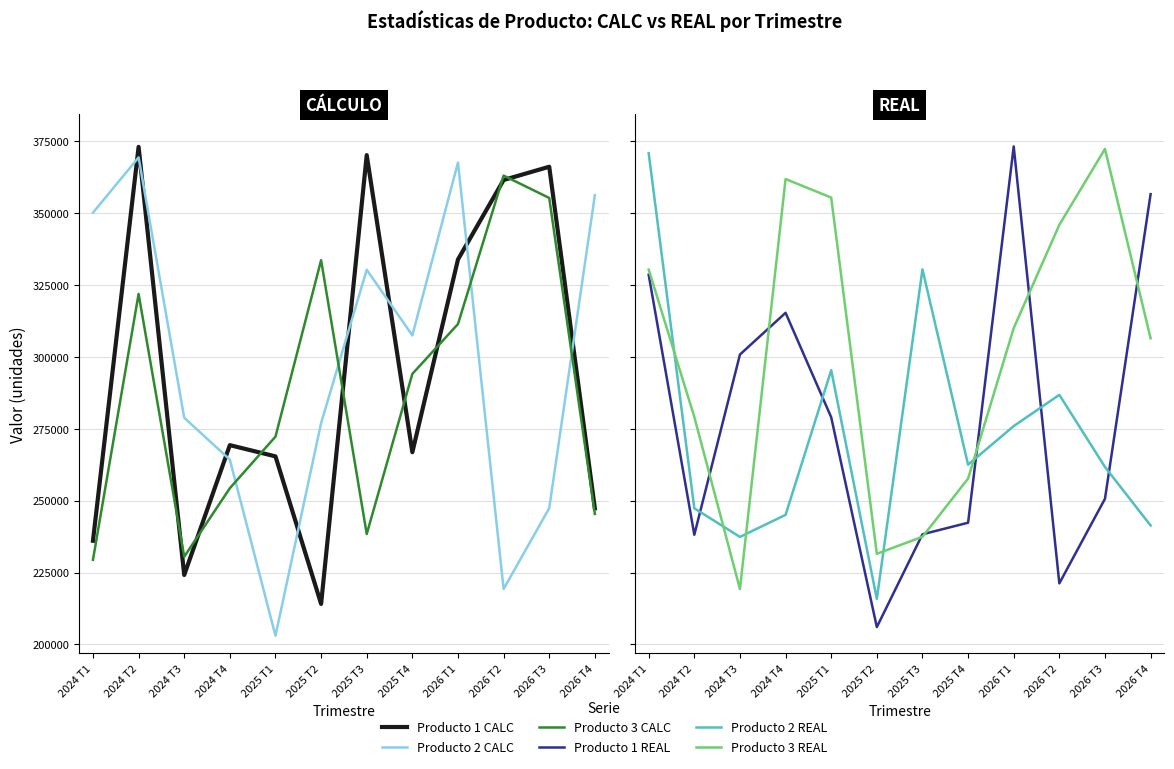

Is it true that Producto 2 CALC equals 410837 at 2025 T2?

False